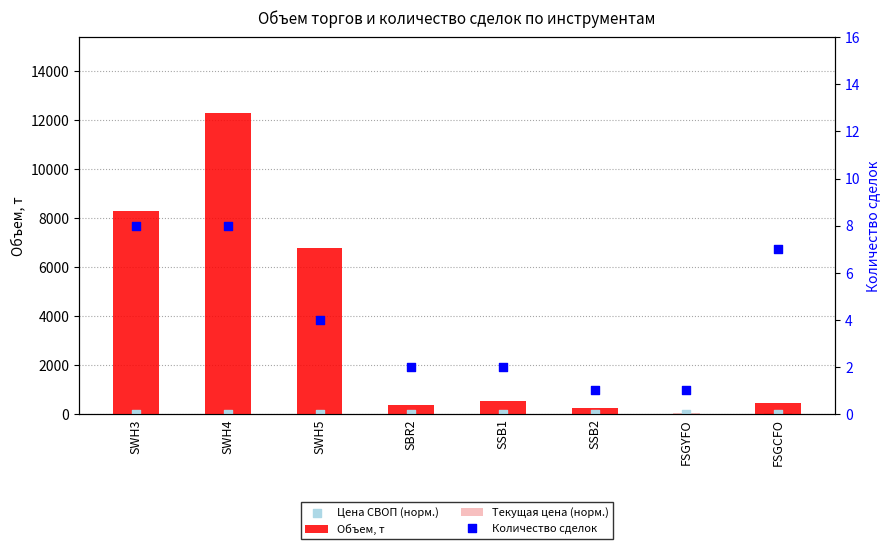

Is the value of Текущая цена (норм.) at FSGYFO greater than the value of Цена СВОП (норм.) at SSB2?

Yes